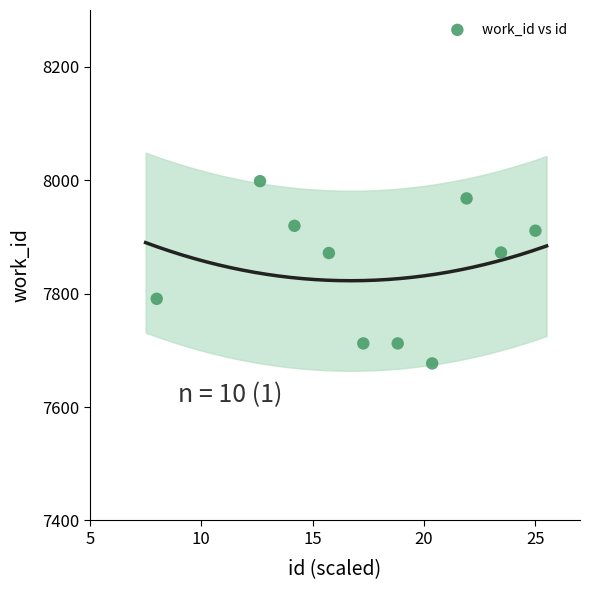

What is the range of X values (max minus min)?

17.0